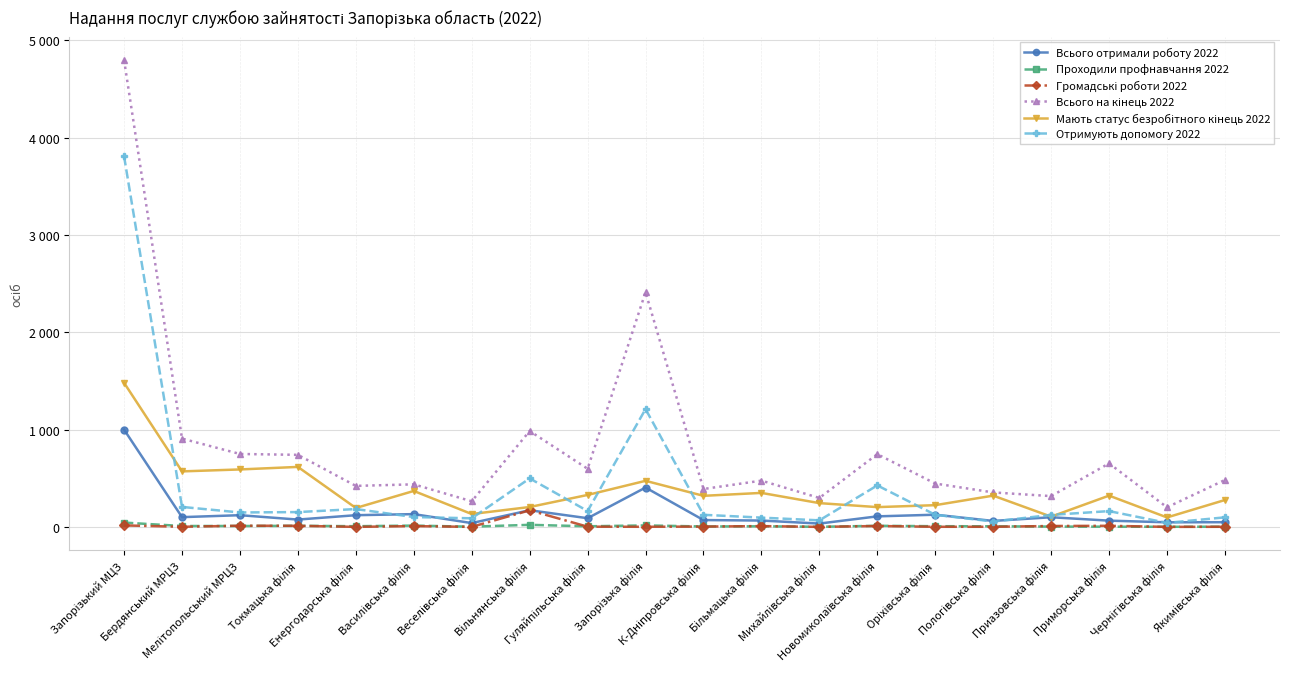

Which category has the lowest value in the Громадські роботи 2022 series?

Енергодарська філія